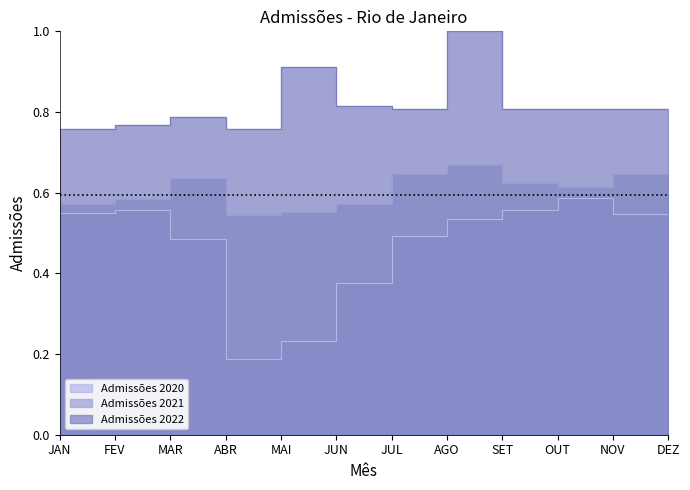

What is the minimum value shown in the chart?

0.2